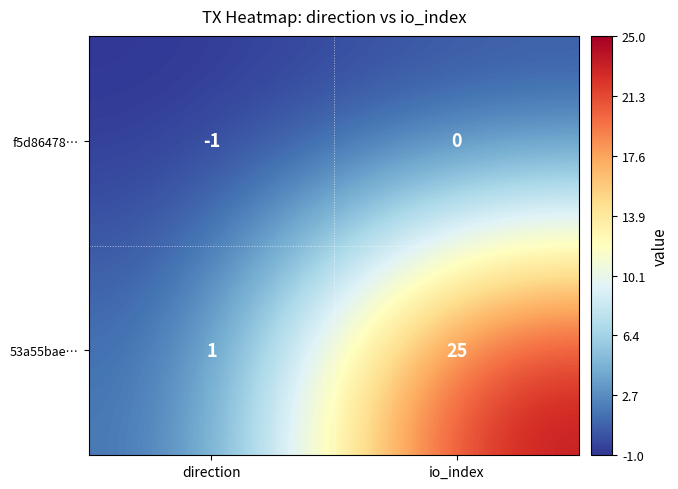

How many data points does each series have?

2